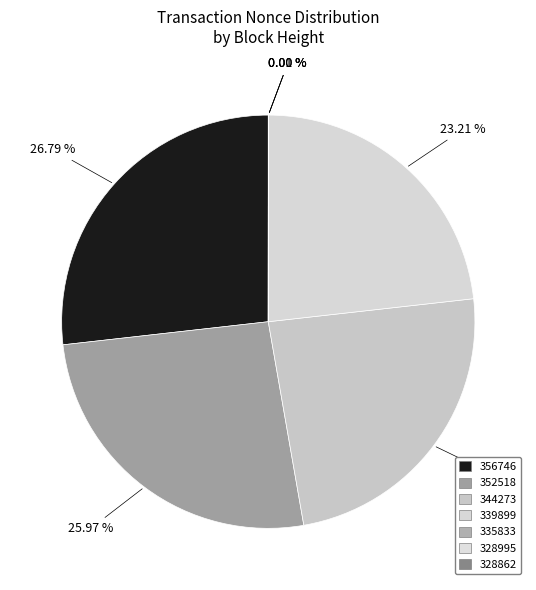

To the nearest percent, what portion does 356746 represent?

27%